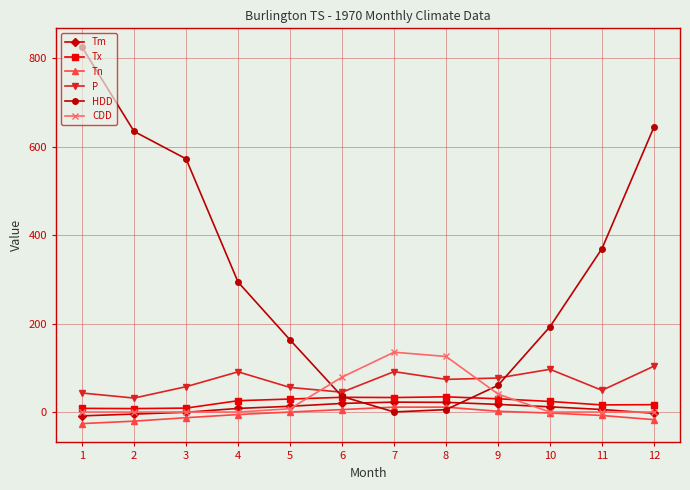

At which category is the sum across all series the highest?

1